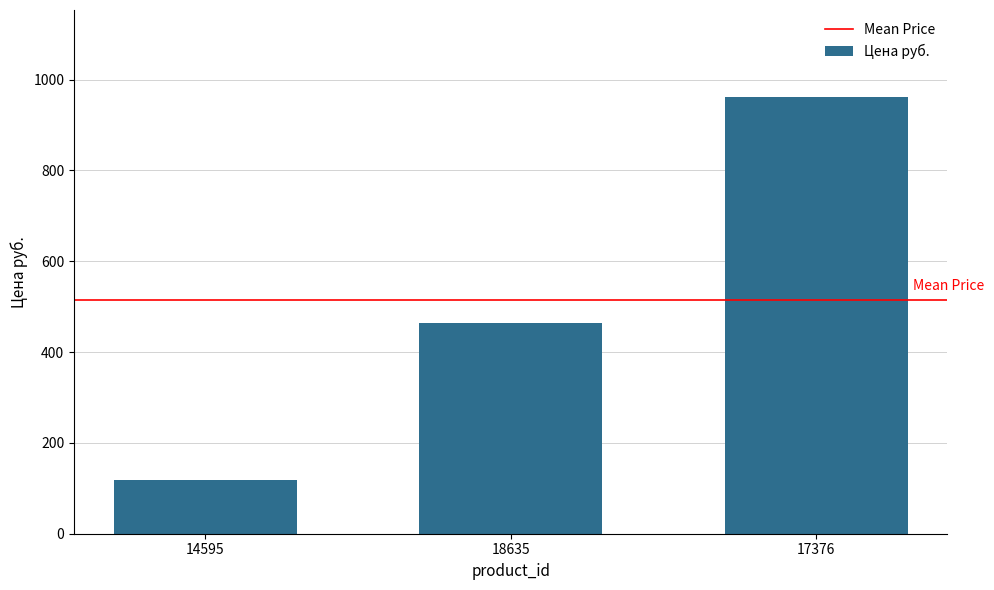

How many distinct data groups are displayed?

1